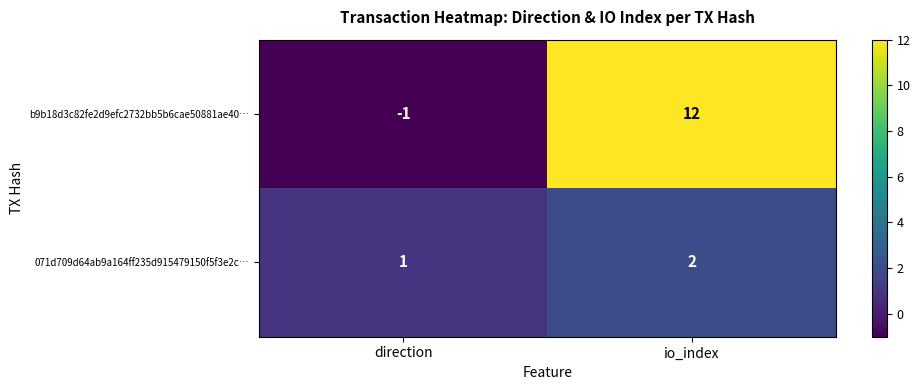

What is the difference between the maximum and minimum values in the b9b18d3c82fe2d9efc2732bb5b6cae50881ae40… series?

13